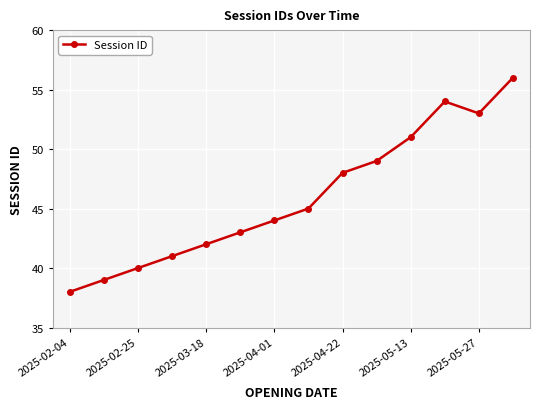

How many points are lower than both their immediate neighbors (excluding endpoints)?

1